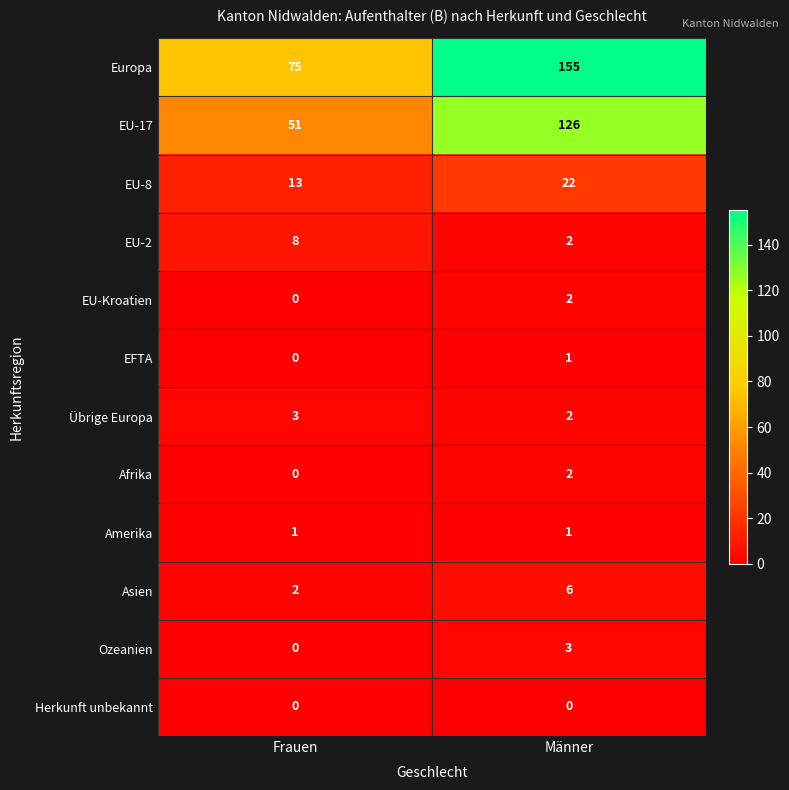

What is the approximate value of Übrige Europa at Frauen?

3